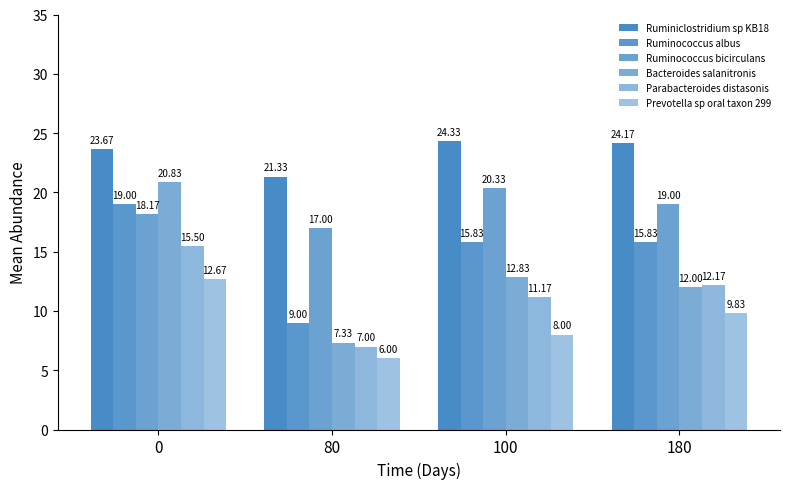

How many values in the Bacteroides salanitronis series are below 12?

1